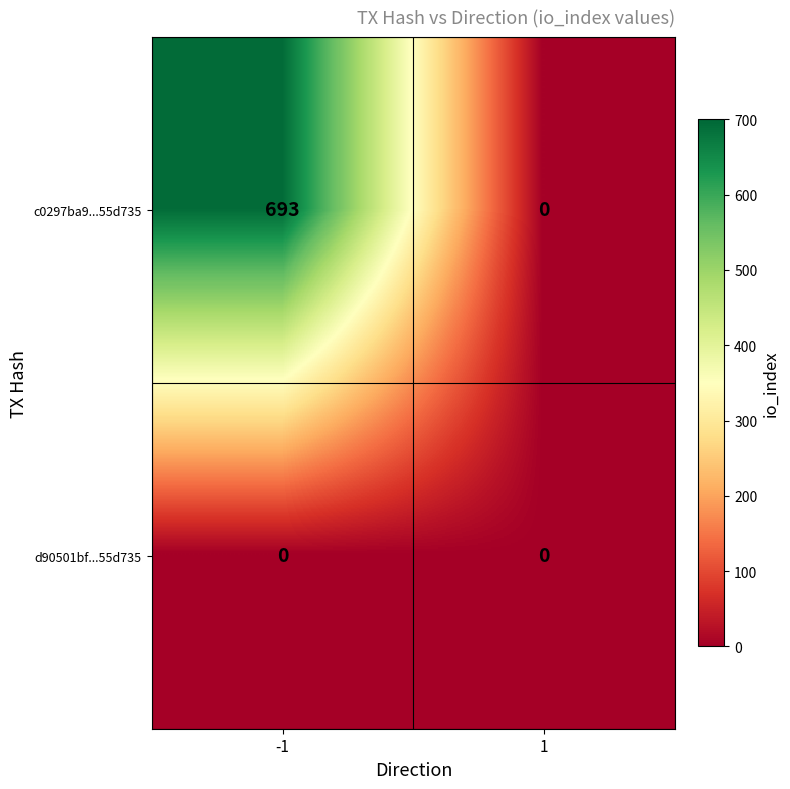

At how many categories does at least one series exceed 493?

1